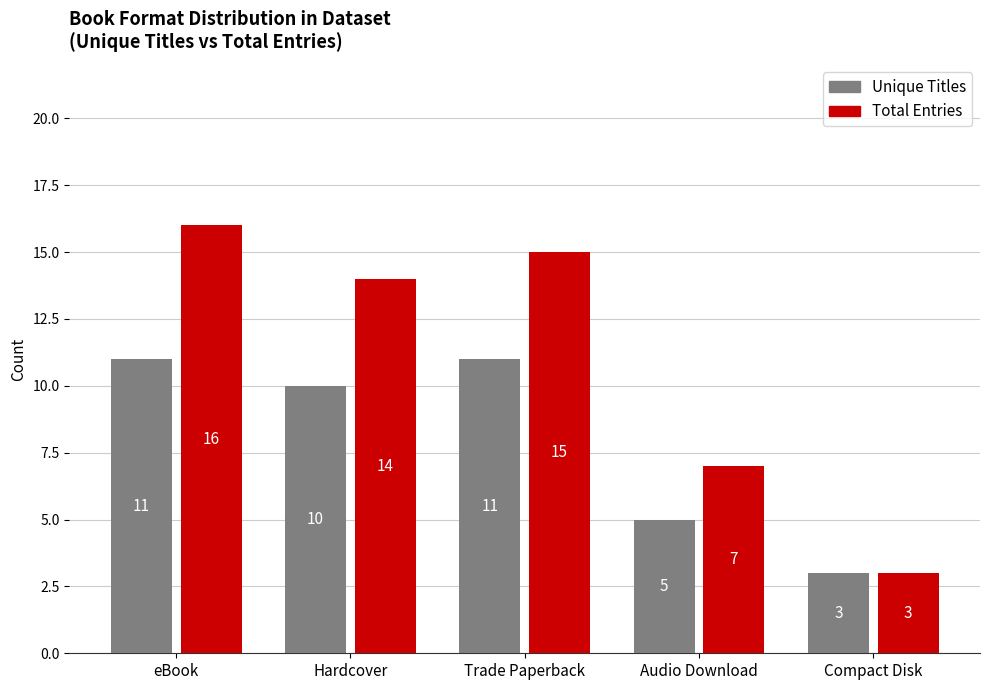

Are the bars grouped side by side (vs. stacked)?

Yes